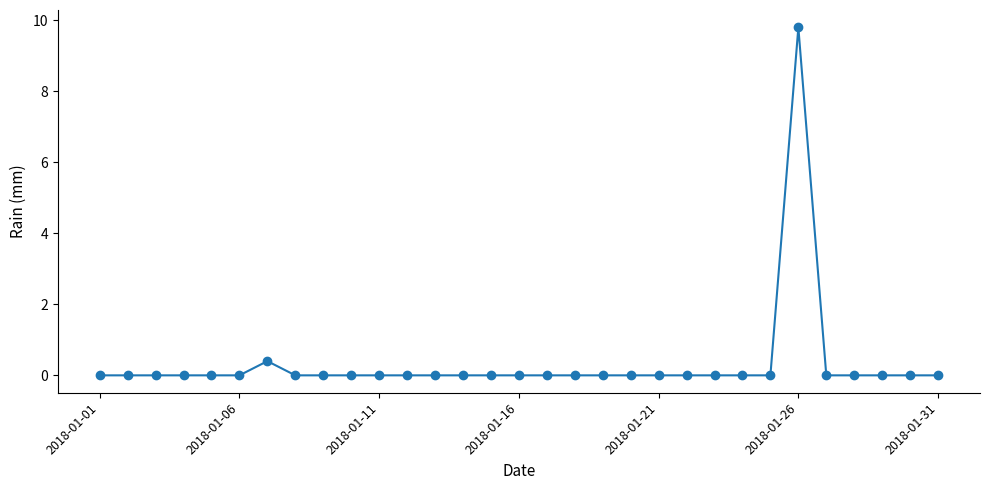

What is the difference between the second highest and second lowest values?

0.4